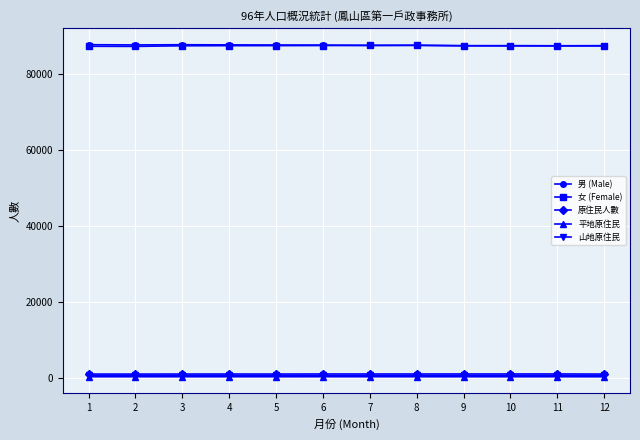

What is the approximate value of 山地原住民 at 2?

698